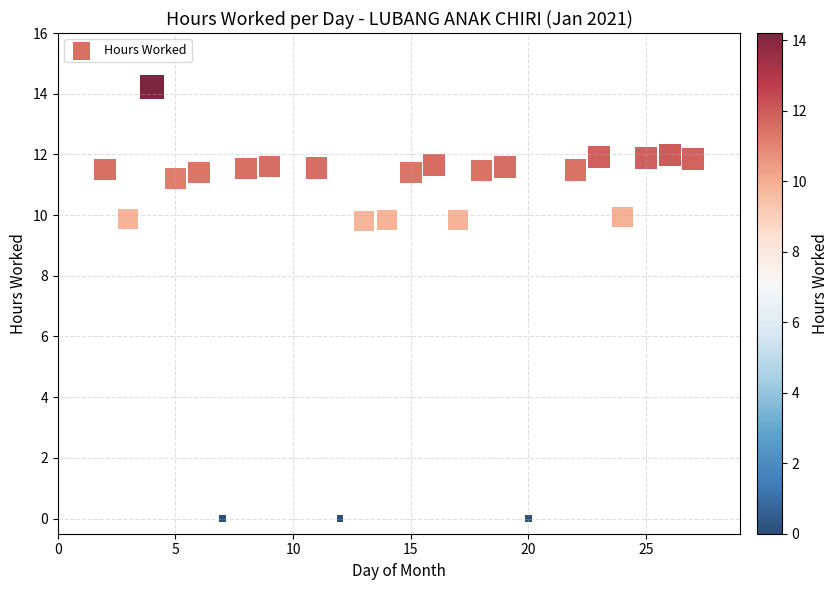

What is the range of X values (max minus min)?

25.0